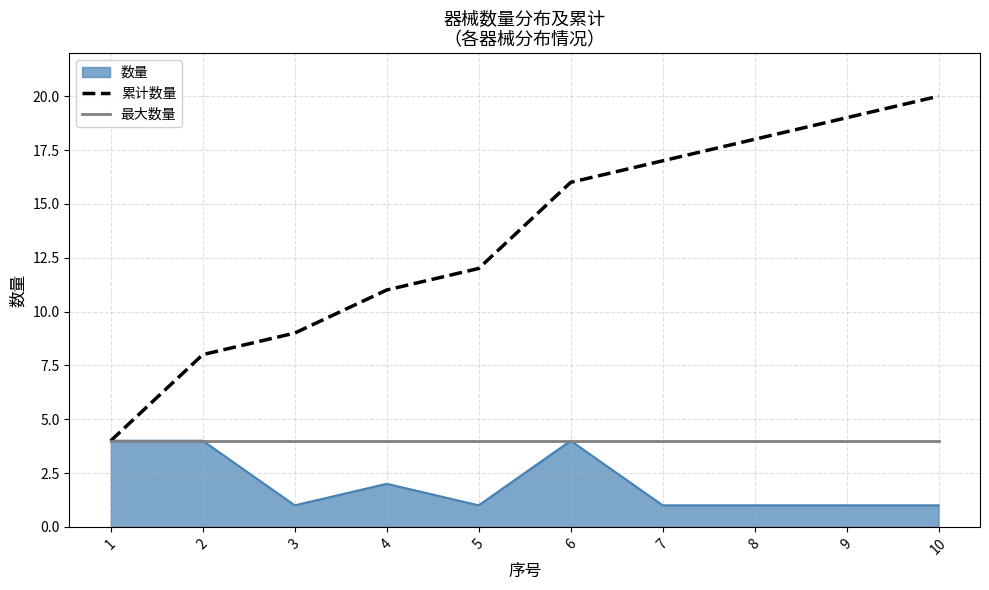

Is it true that 最大数量 equals 2 at 9?

False